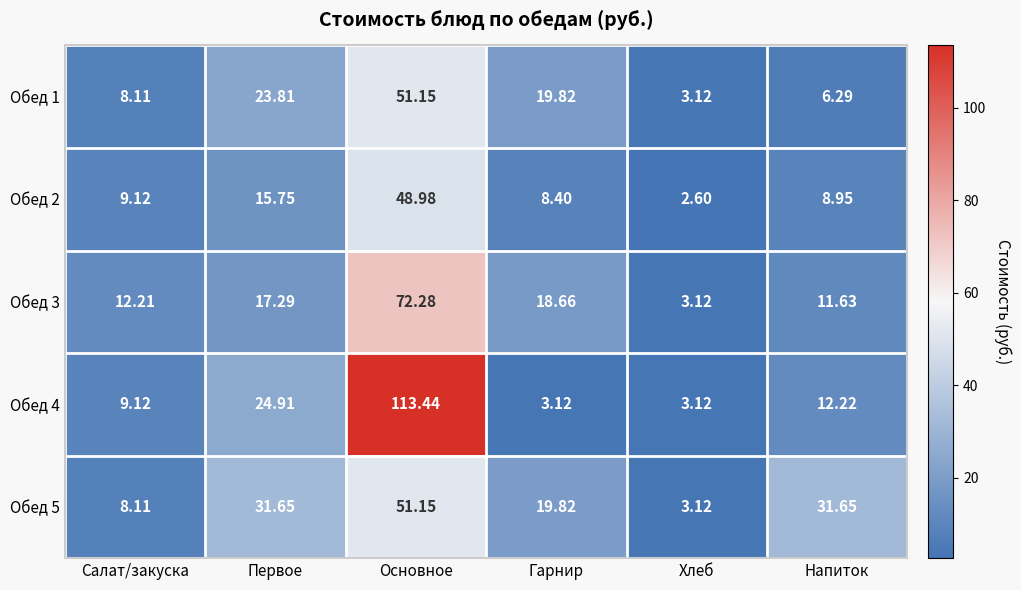

Which label corresponds to the largest value in the chart?

Основное